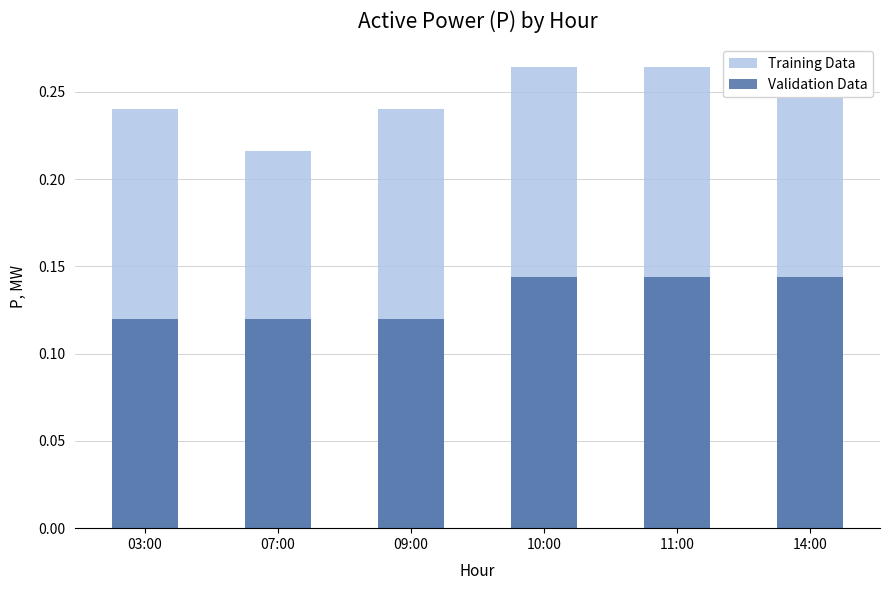

Reading right to left, extract all data points from this chart.

Training Data: 14:00=0.3	11:00=0.3	10:00=0.3	09:00=0.2	07:00=0.2	03:00=0.2
Validation Data: 14:00=0.1	11:00=0.1	10:00=0.1	09:00=0.1	07:00=0.1	03:00=0.1